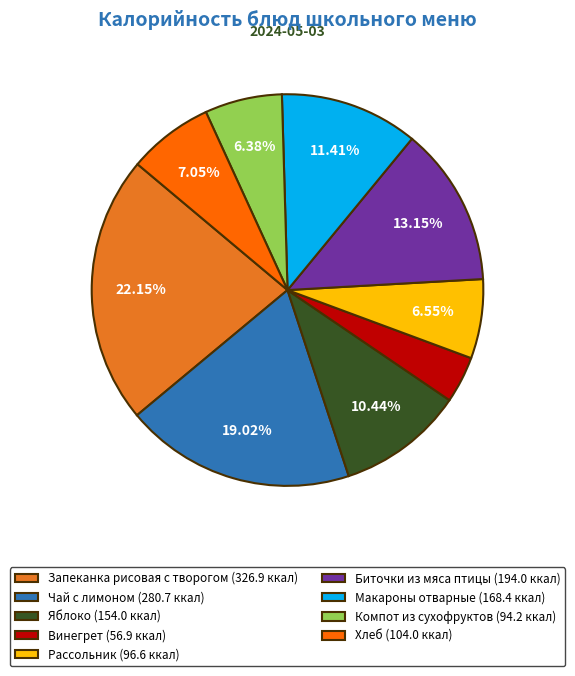

How many segments does this pie chart have?

9